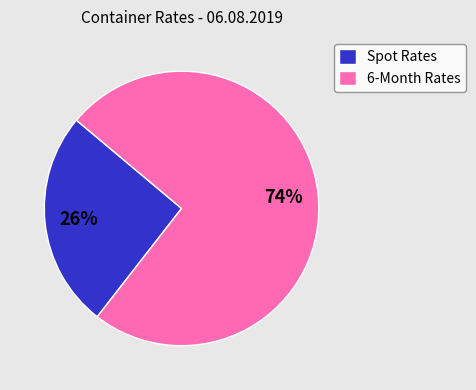

How many segments does this pie chart have?

2